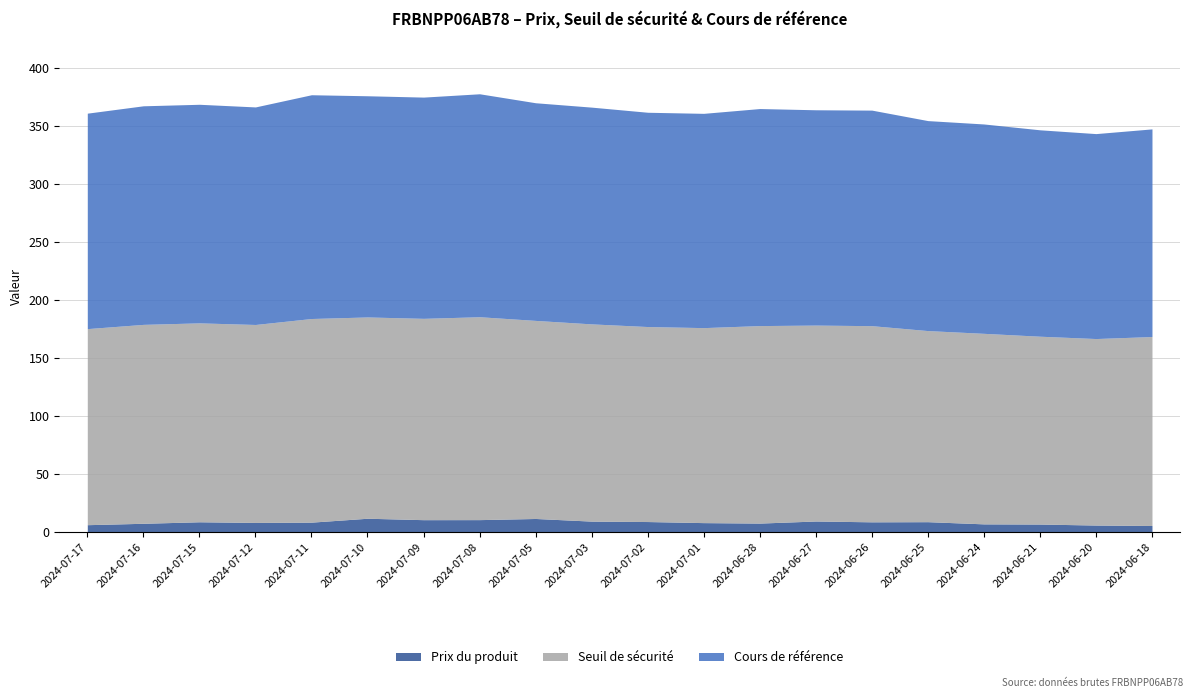

Is it true that Seuil de sécurité equals 244.3 at 2024-06-24?

False